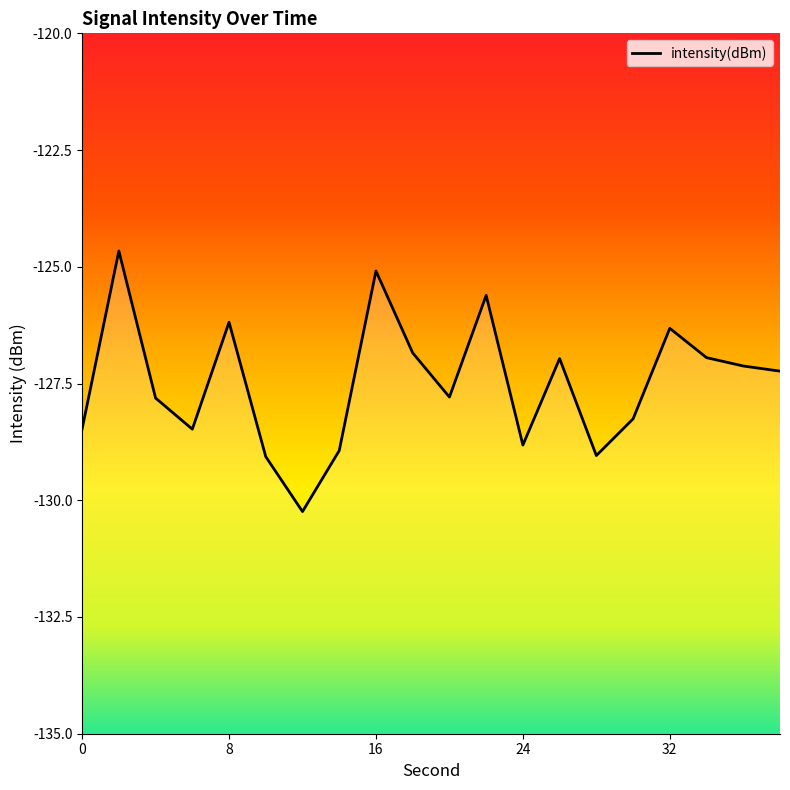

Is this an area chart (filled region under the line)?

No